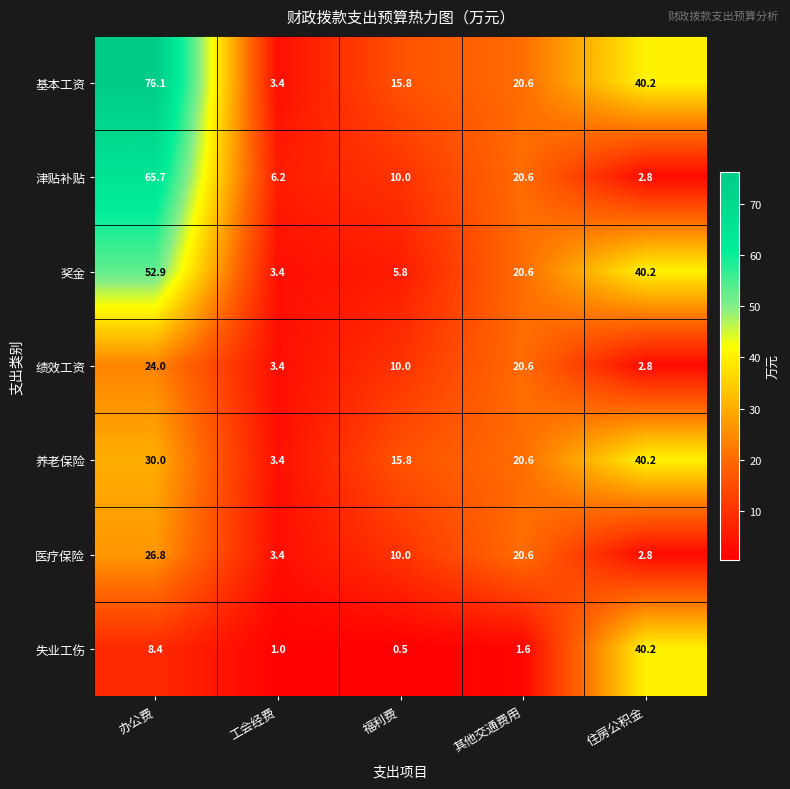

What value does the 医疗保险 series have at 办公费?

26.8